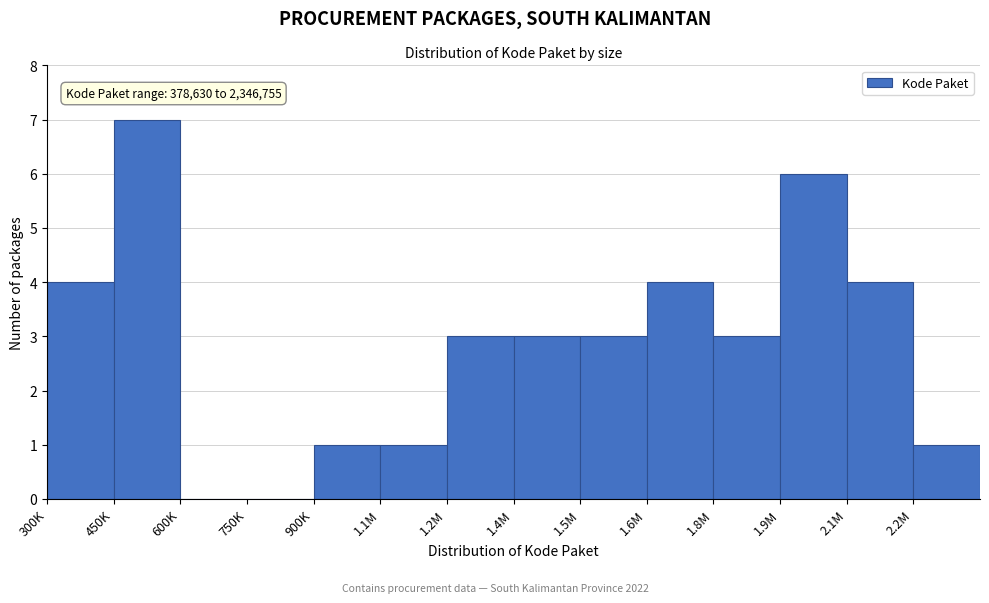

Reading left to right, what are all the values shown in this chart?

300K=4	450K=7	600K=0	750K=0	900K=1	1.1M=1	1.2M=3	1.4M=3	1.5M=3	1.6M=4	1.8M=3	1.9M=6	2.1M=4	2.2M=1